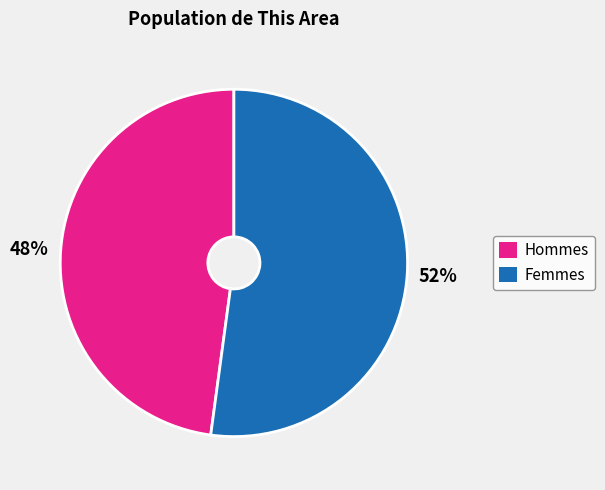

What is the smallest slice in the pie chart?

Hommes